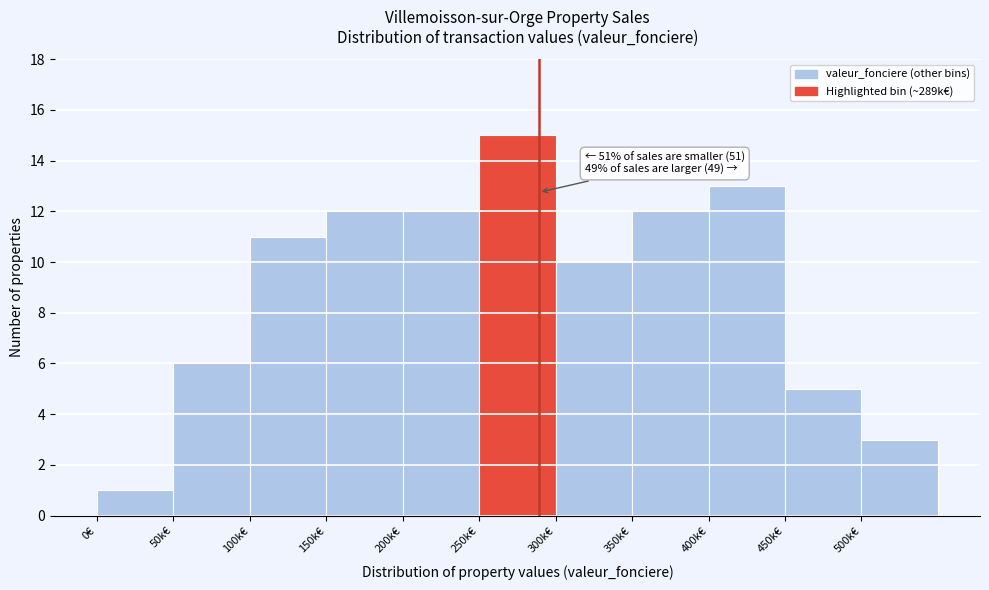

Reading right to left, transcribe all the data shown in this chart.

3	5	13	12	10	15	12	12	11	6	1